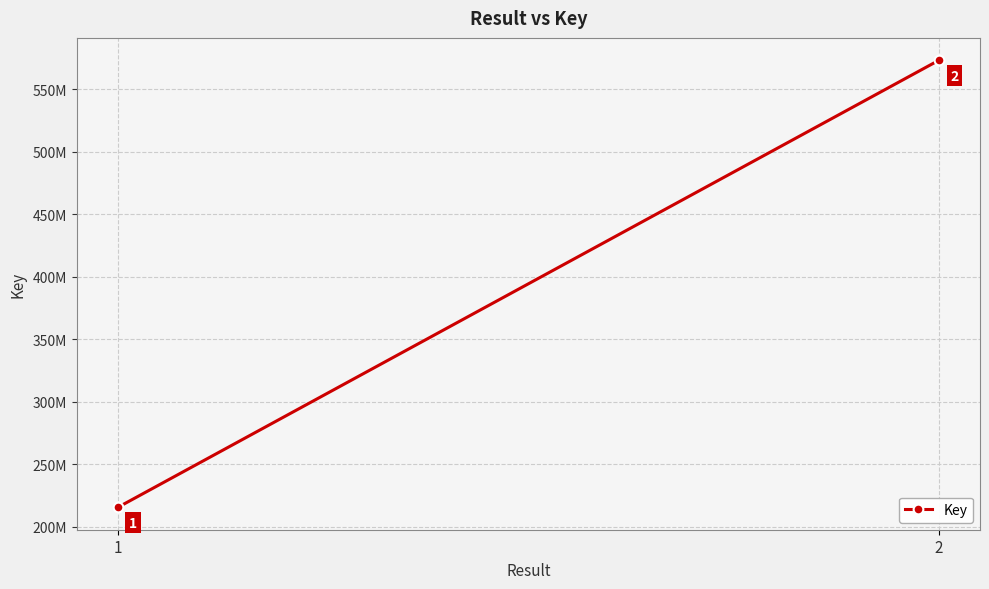

What is the change in value from 1 to 2?

+357837447